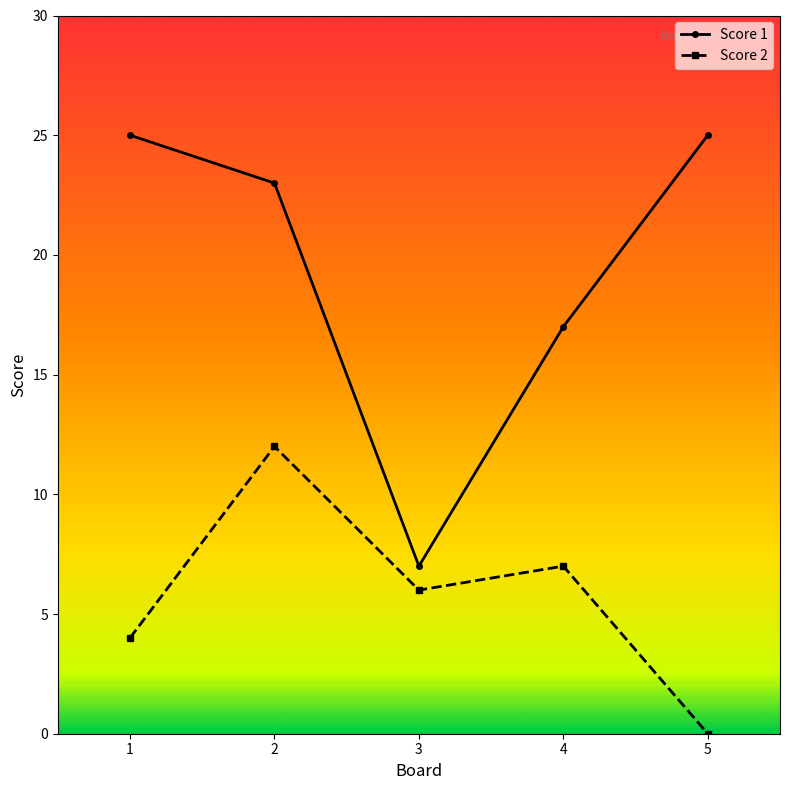

In Score 1, how many points are lower than both neighbors (excluding endpoints)?

1